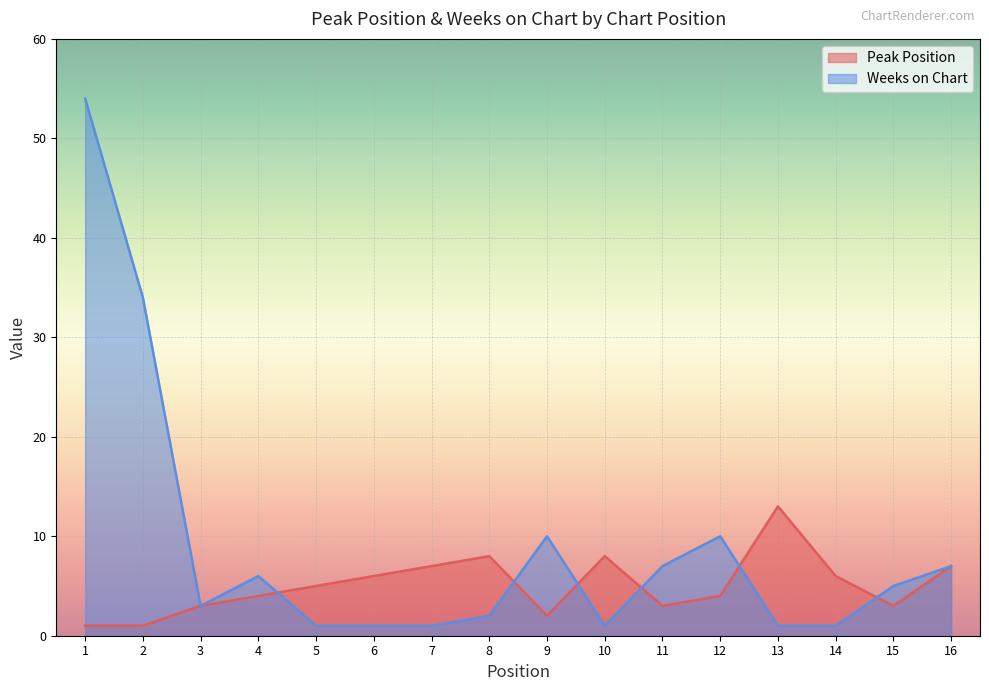

Between 16 and 3, which is larger?

16